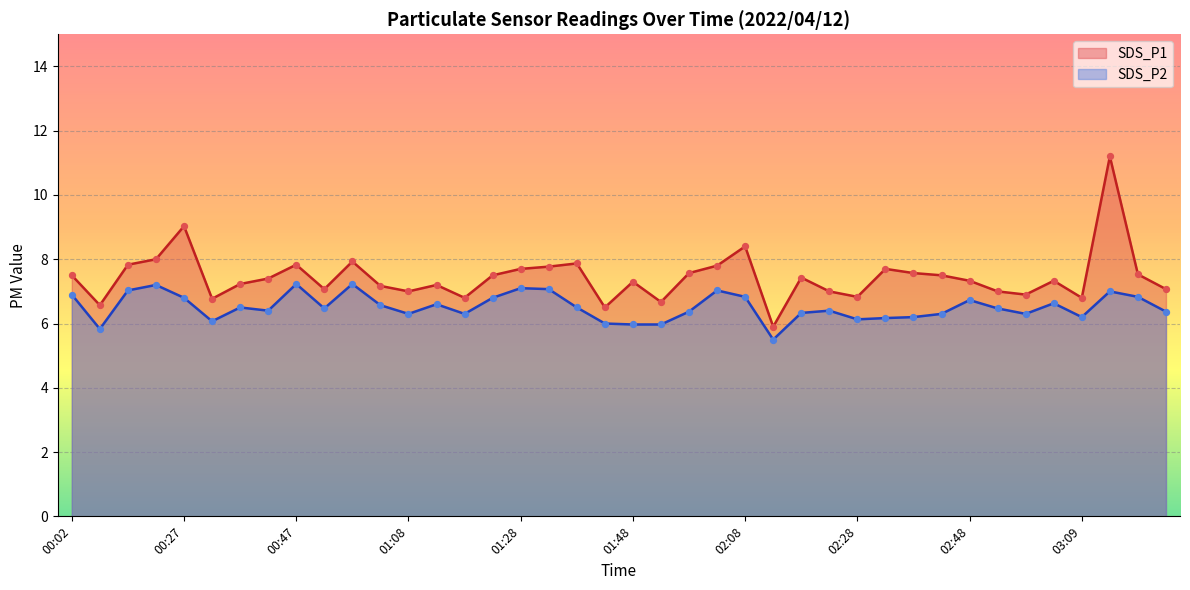

Which series reaches the maximum Y coordinate?

SDS_P1